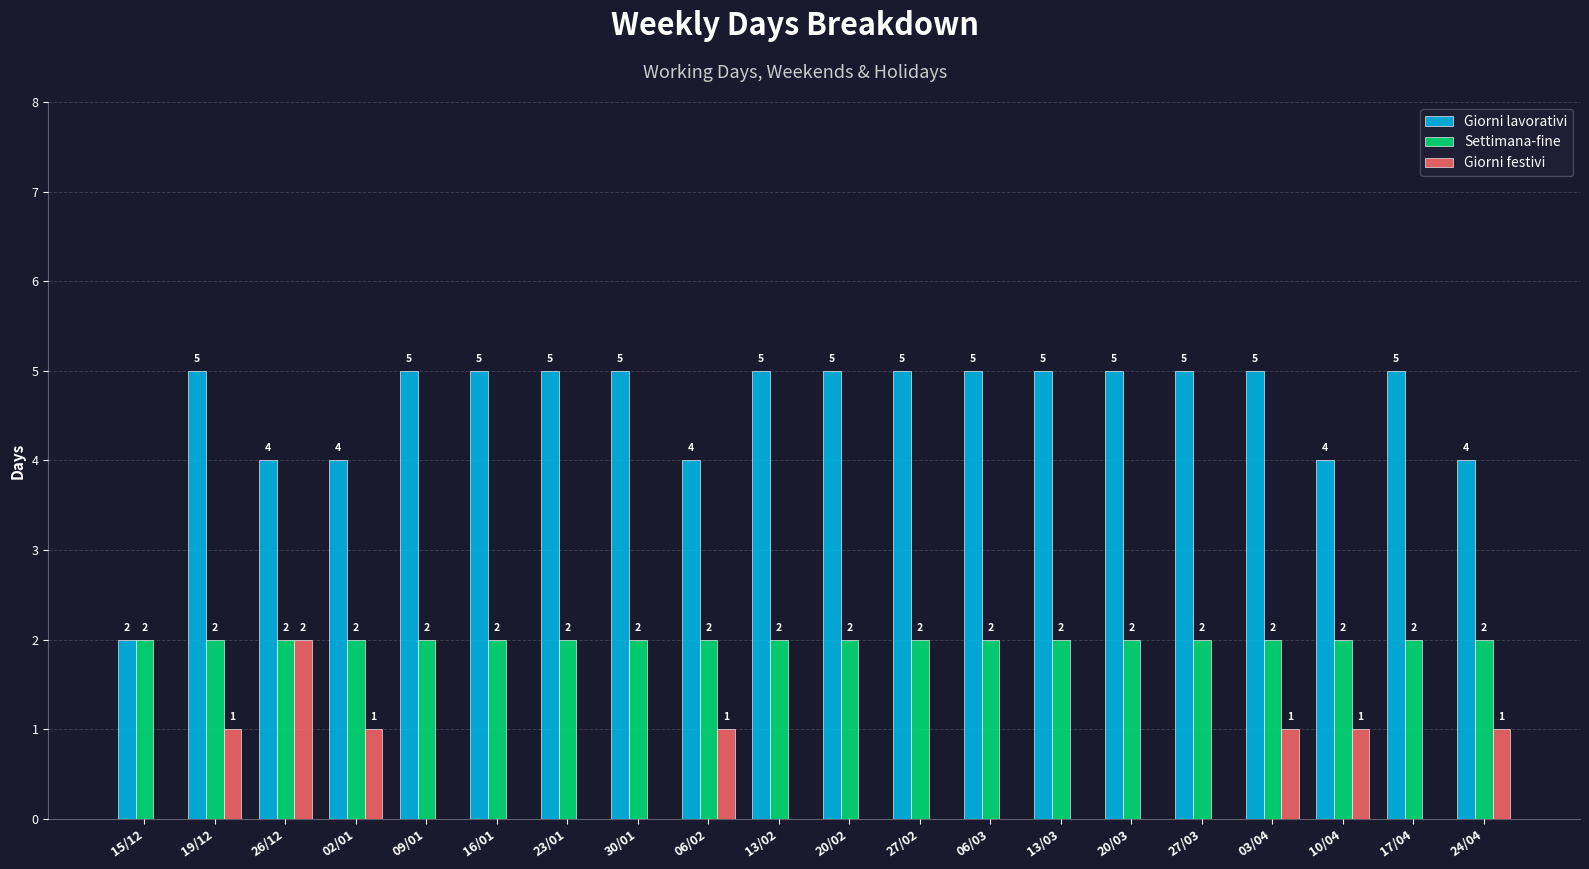

How many values in the Giorni festivi series exceed 0?

7